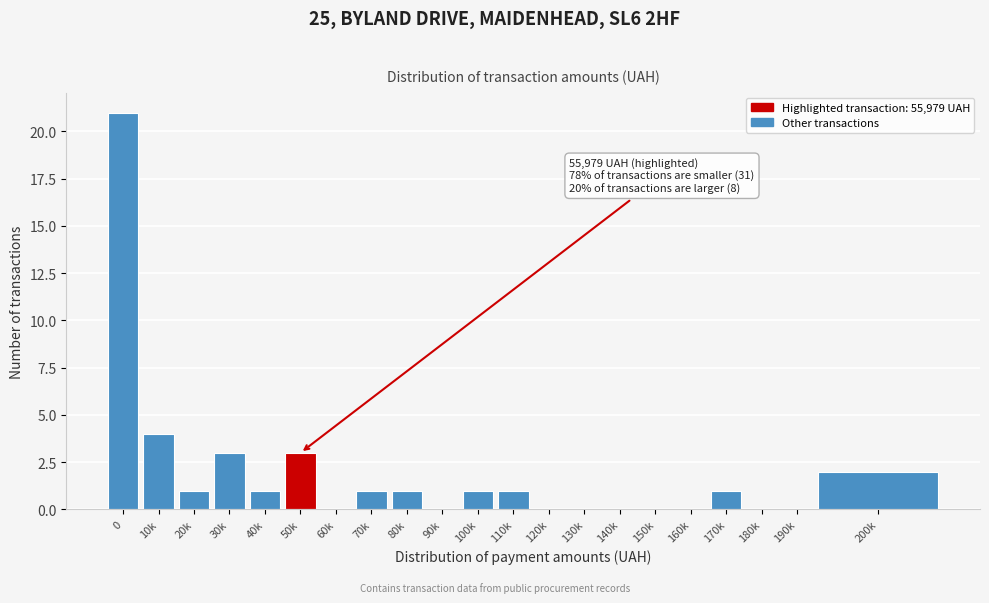

Reading right to left, transcribe all the data shown in this chart.

200k=2	190k=0	180k=0	170k=1	160k=0	150k=0	140k=0	130k=0	120k=0	110k=1	100k=1	90k=0	80k=1	70k=1	60k=0	50k=3	40k=1	30k=3	20k=1	10k=4	0=21